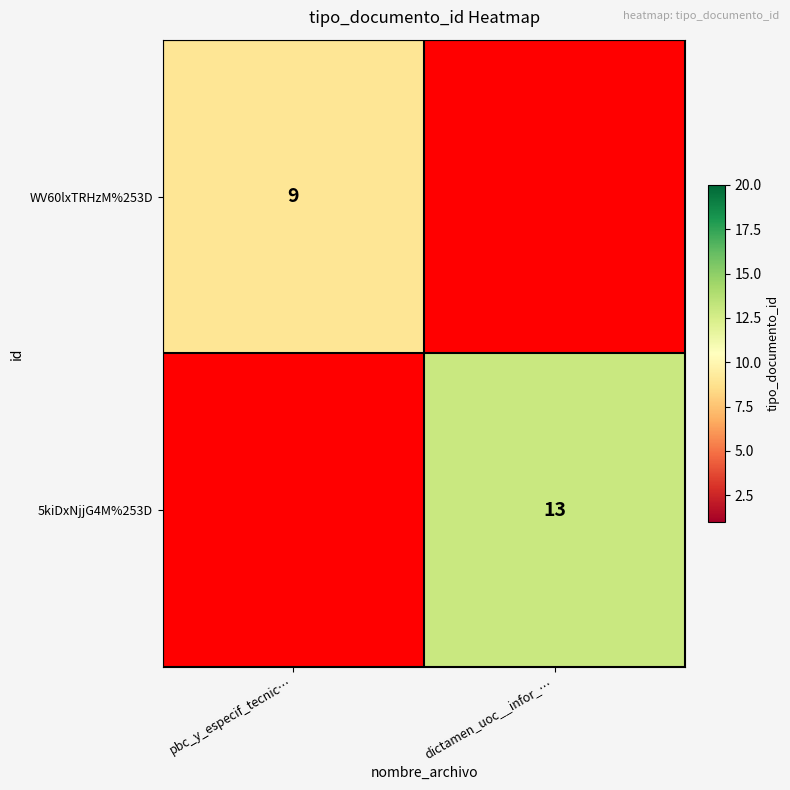

Which has a higher value, pbc_y_especif_tecnic… or dictamen_uoc__infor_…?

pbc_y_especif_tecnic…